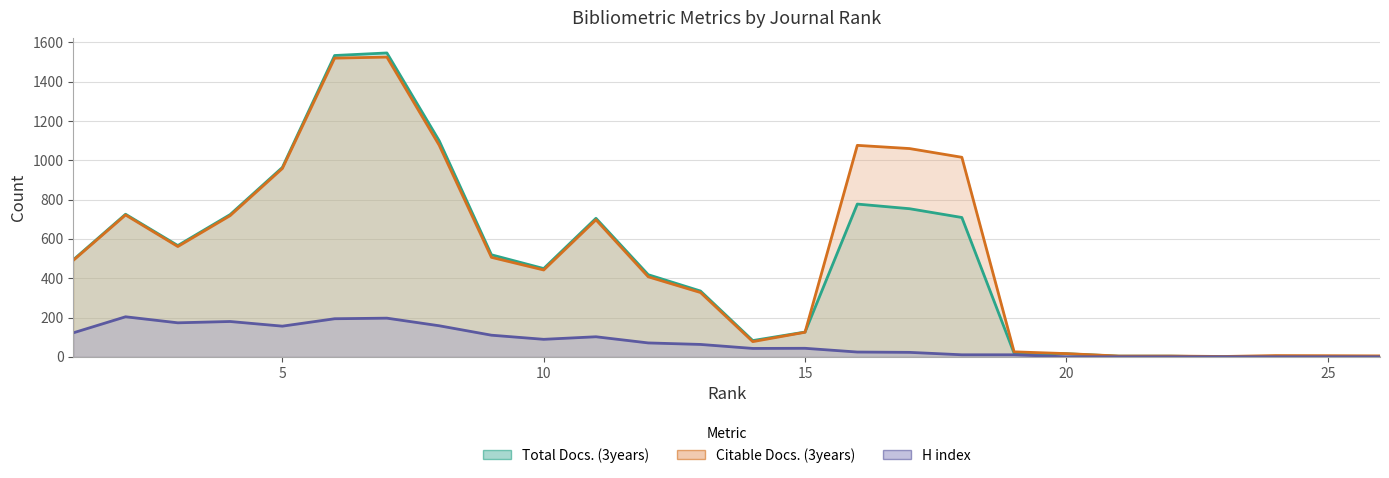

How many lines are shown in the chart?

3